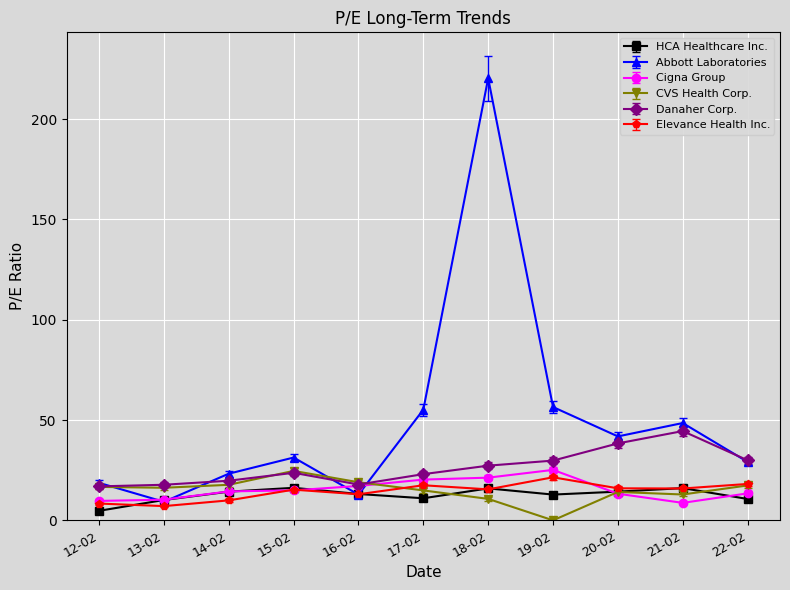

What is the total value across all series at 16-02?

92.9